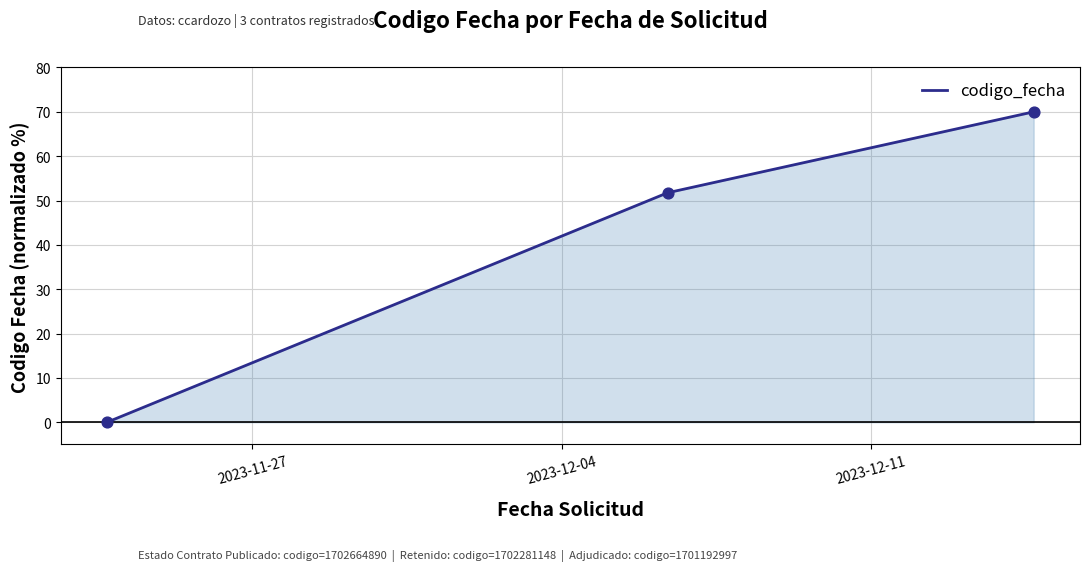

What is the greatest value displayed?

70.0